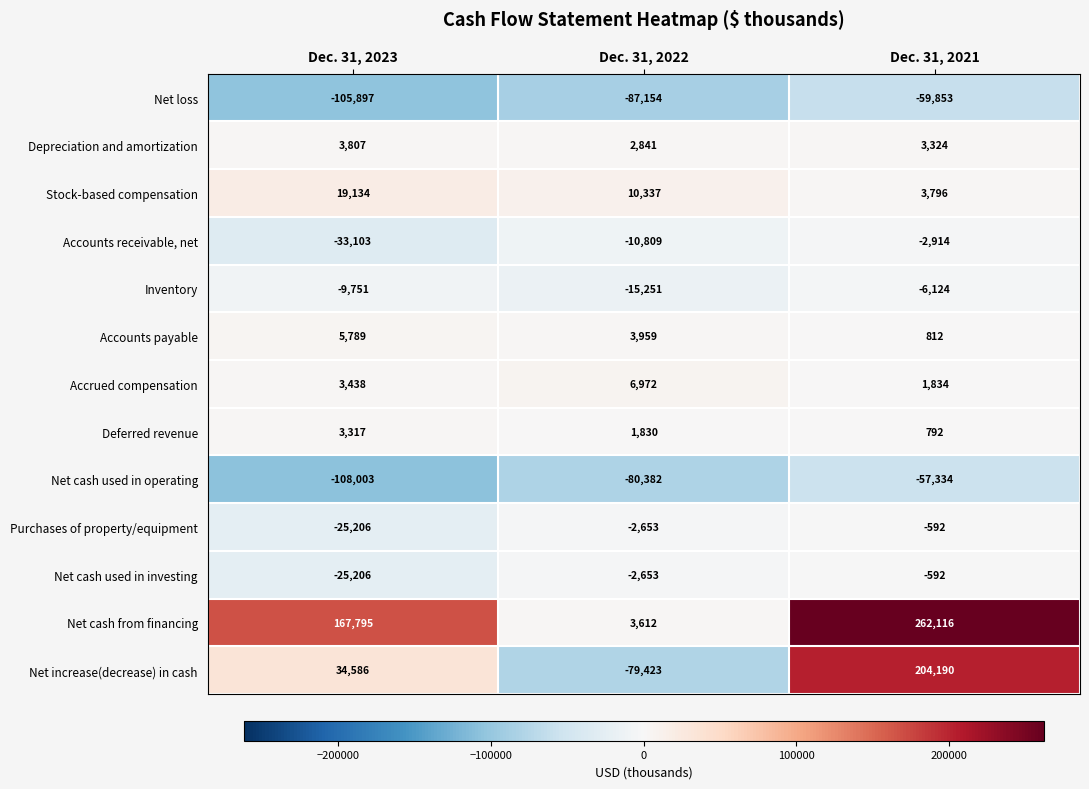

Between Dec. 31, 2023 and Dec. 31, 2021, which series saw the biggest shift?

Net increase(decrease) in cash